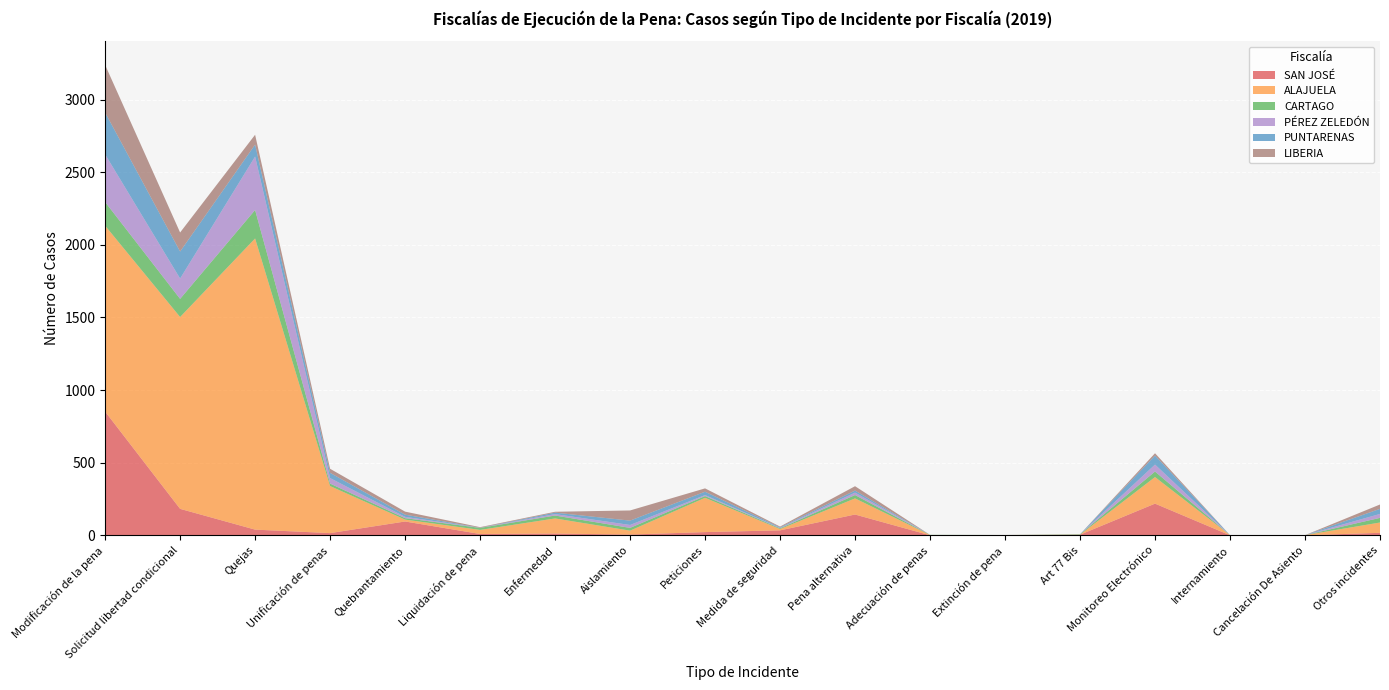

Reading left to right, extract all data points from this chart.

SAN JOSÉ: 852	182	39	15	95	9	12	5	22	34	143	0	2	4	218	0	0	17
ALAJUELA: 1280	1321	2005	324	13	28	104	27	236	9	111	2	0	0	183	1	1	71
CARTAGO: 163	125	196	17	10	14	20	19	12	5	23	1	0	3	38	0	0	32
PÉREZ ZELEDÓN: 328	140	368	38	9	1	10	20	7	3	17	0	0	0	48	0	0	27
PUNTARENAS: 288	186	82	36	15	0	10	30	23	4	14	0	0	0	62	0	0	35
LIBERIA: 328	131	68	28	21	4	6	70	23	5	30	0	0	0	16	0	0	30